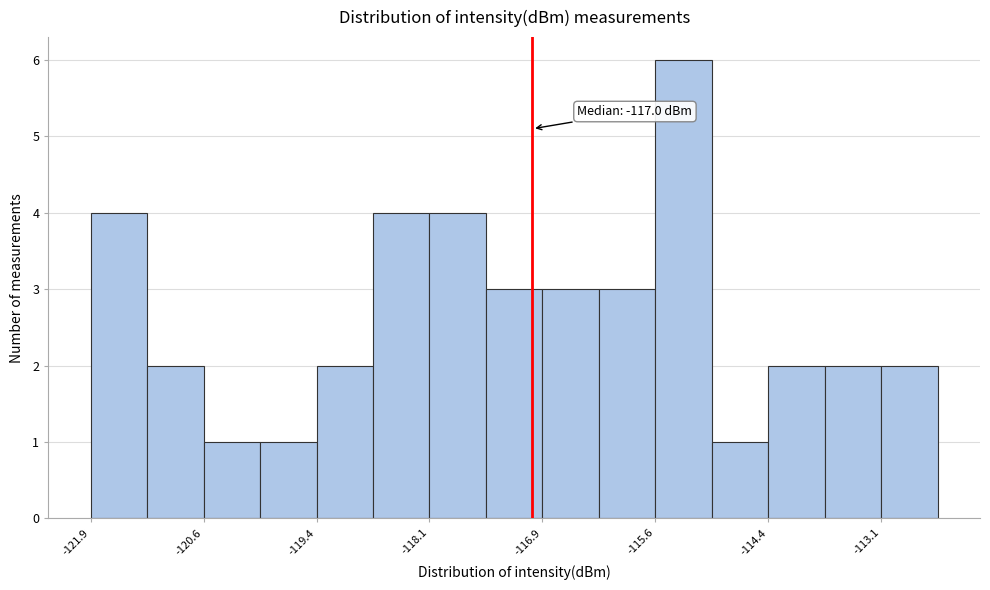

Read against the x-axis, roughly where is the centre of the tallest bar?

-115.2